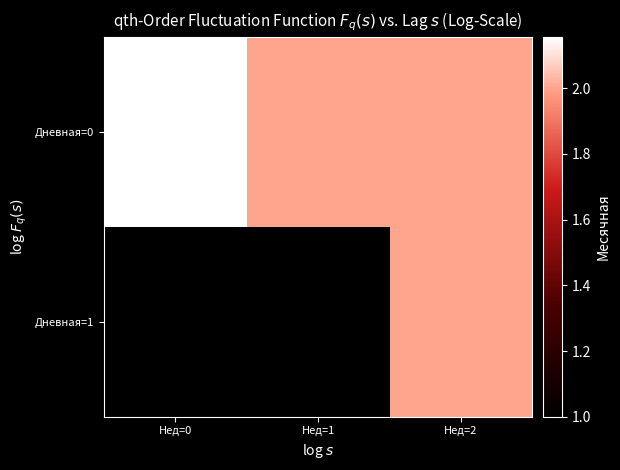

Is the value of Дневная=0 at Нед=1 greater than the value of Дневная=1 at Нед=1?

Yes